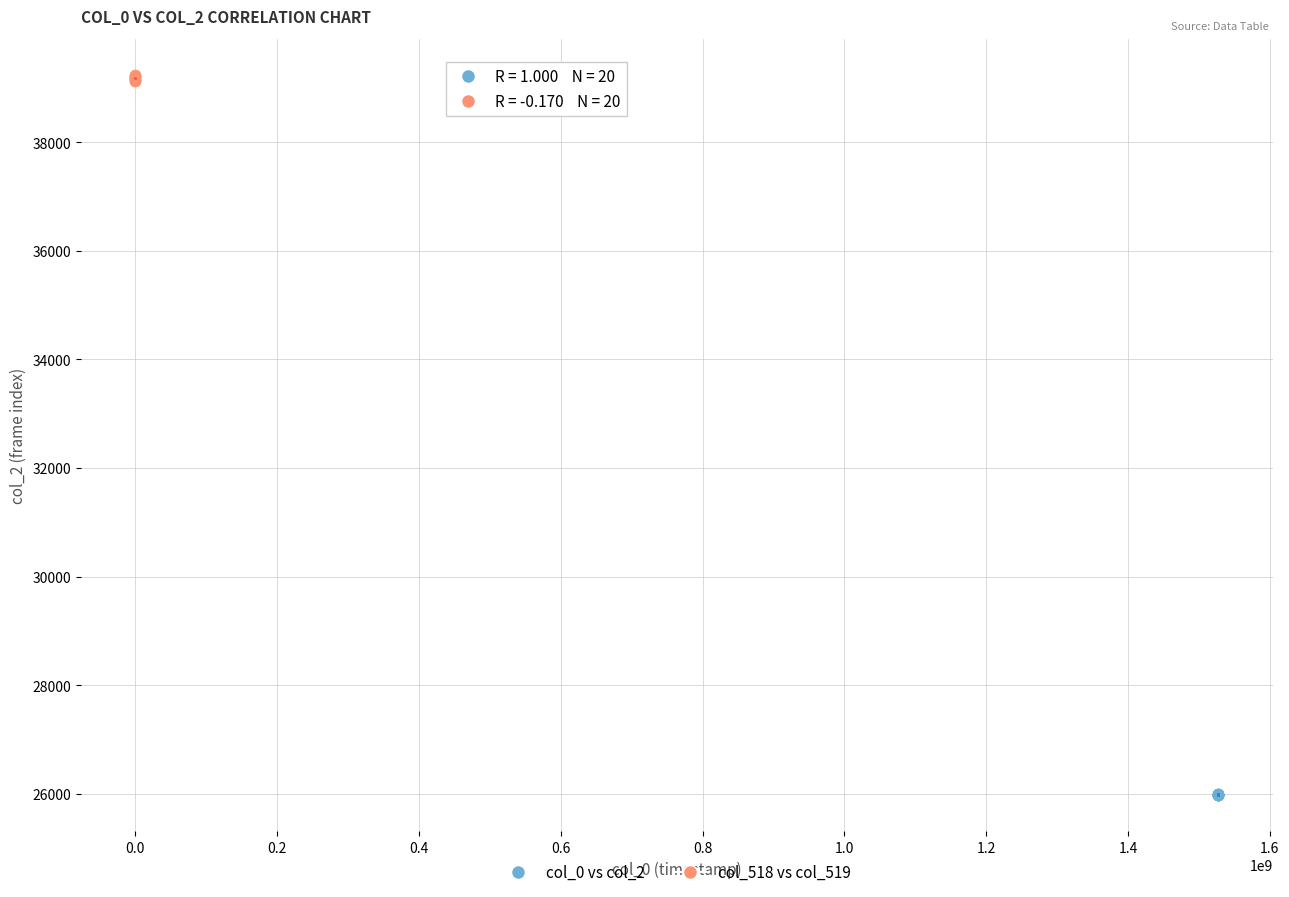

What are all the series names shown in the legend?

col_0 vs col_2, col_518 vs col_519